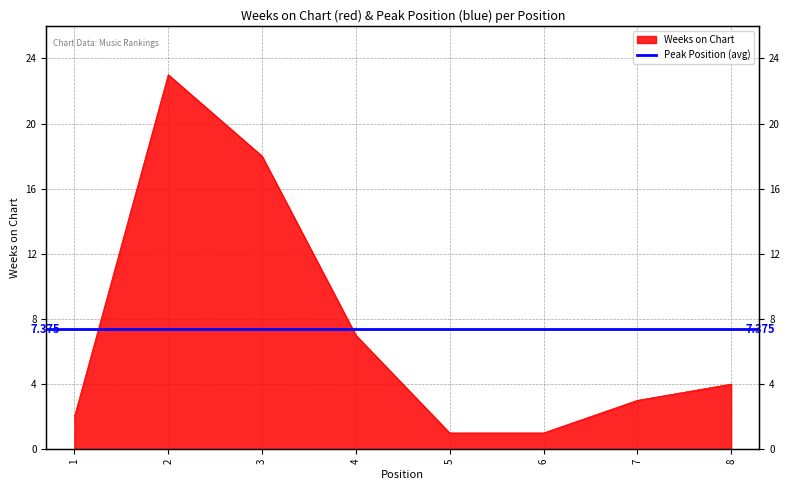

At which label does the data first exceed 4?

2